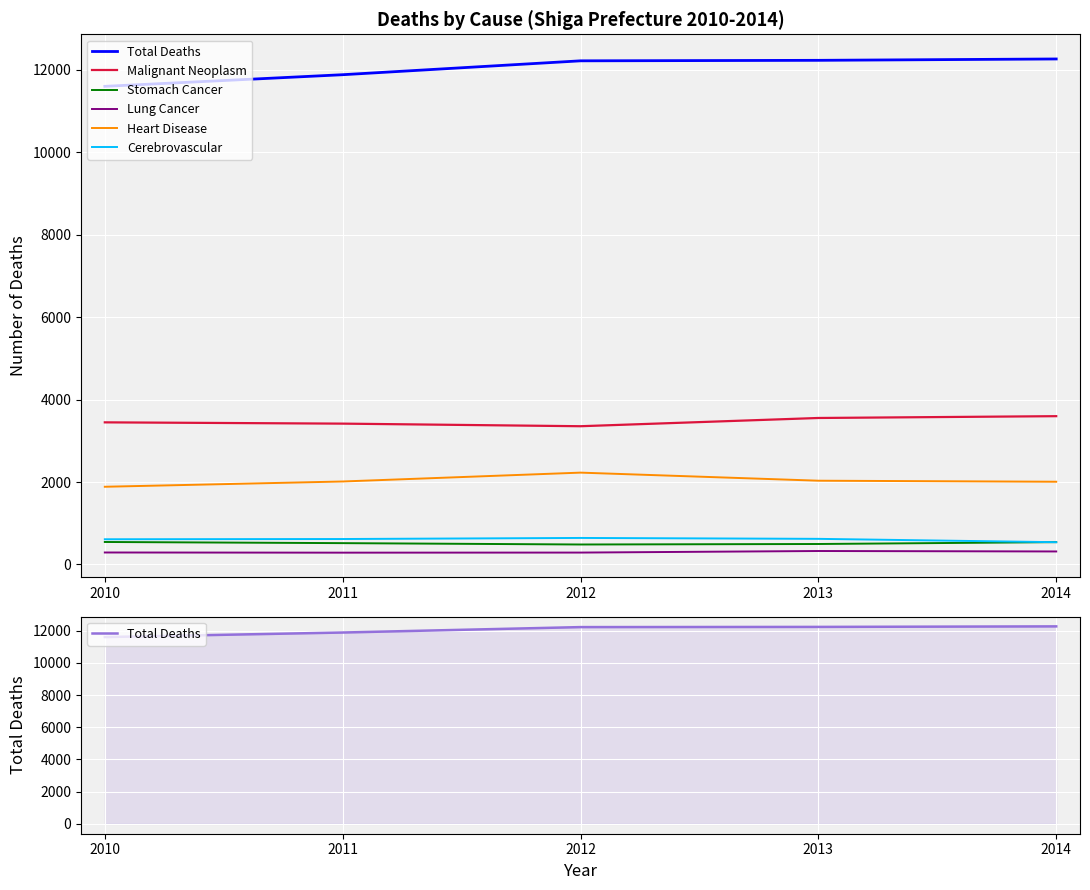

Reading left to right, list all the values displayed in this chart.

Total Deaths: 11602	11884	12221	12233	12266
Malignant Neoplasm: 3448	3417	3354	3554	3598
Stomach Cancer: 545	517	484	496	541
Lung Cancer: 290	286	288	326	315
Heart Disease: 1885	2013	2228	2032	2007
Cerebrovascular: 611	617	643	621	540